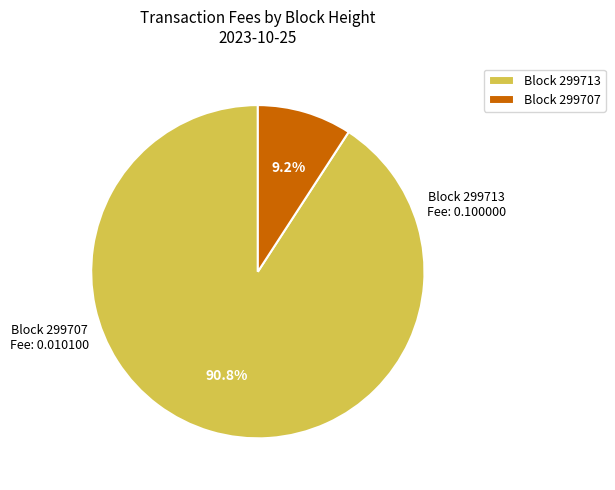

What portion of the pie excludes Block 299707?

90.8%